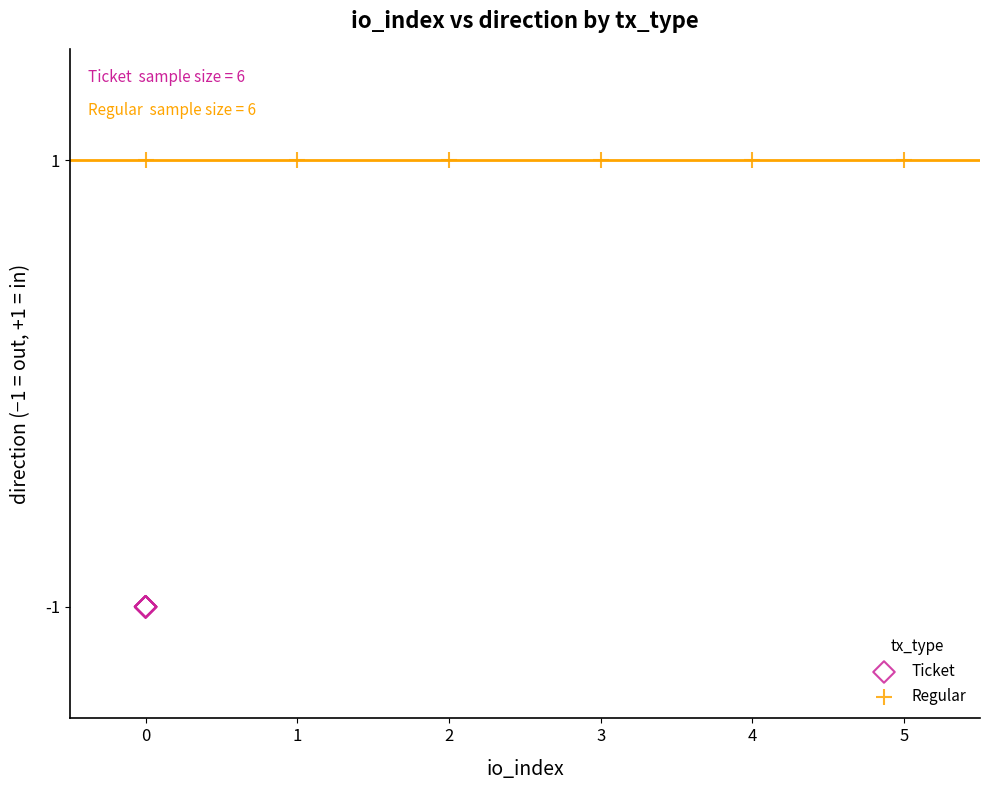

Which series reaches the maximum Y coordinate?

Regular